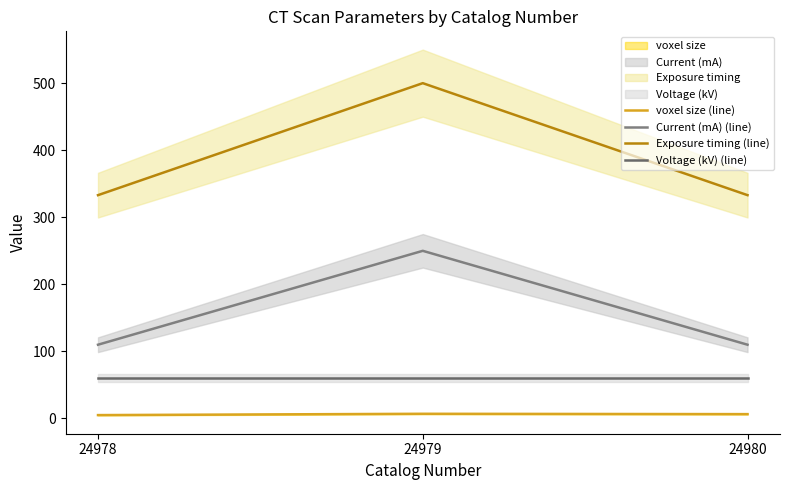

At which label is Current (mA) (line) closest to 180?

24978